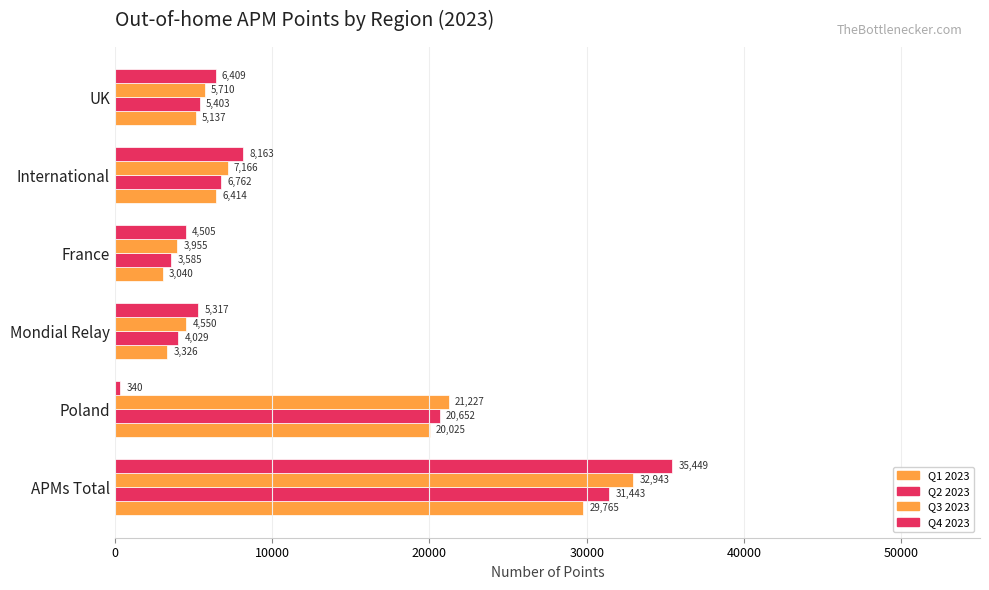

How many values in the Q2 2023 series are below 6762?

3